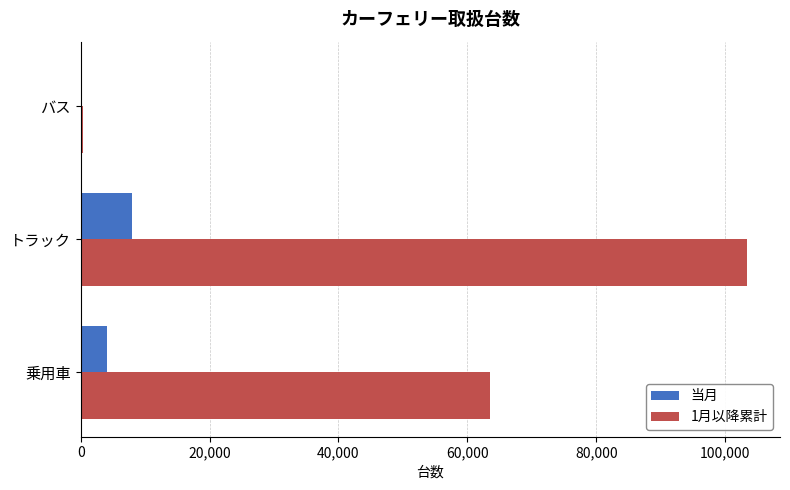

How many distinct data groups are displayed?

2